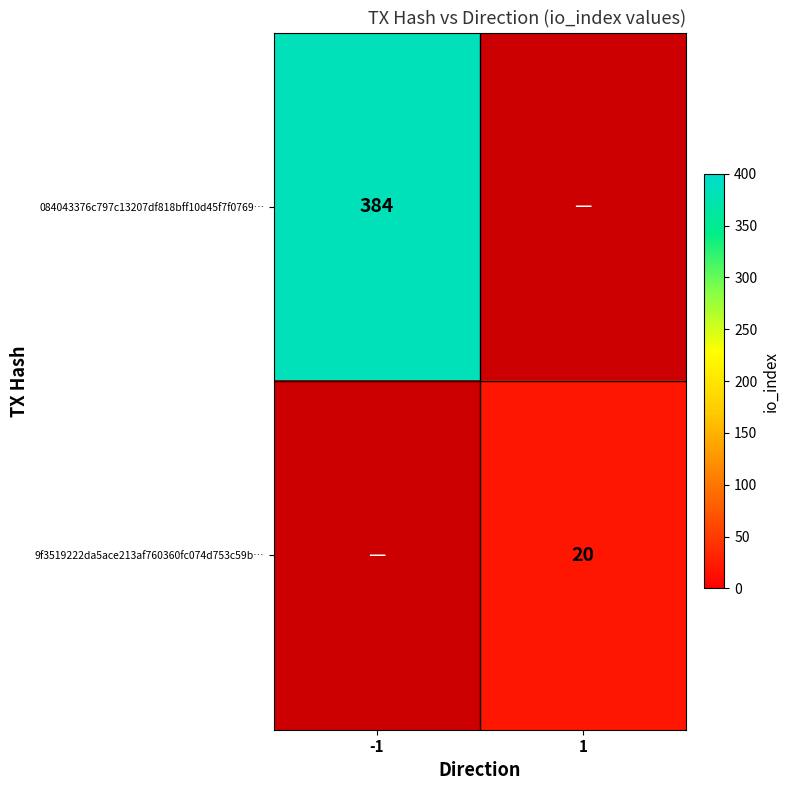

How many series are shown in this chart?

2